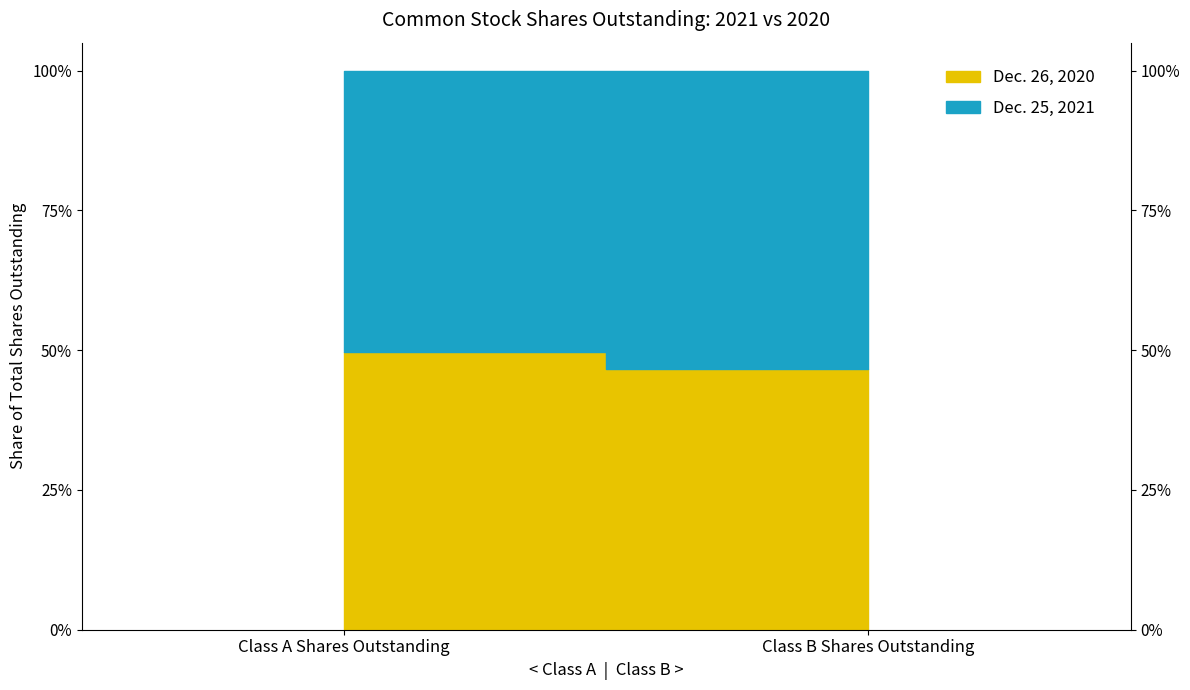

At which category does the chart reach its peak across all series?

Class A Shares Outstanding